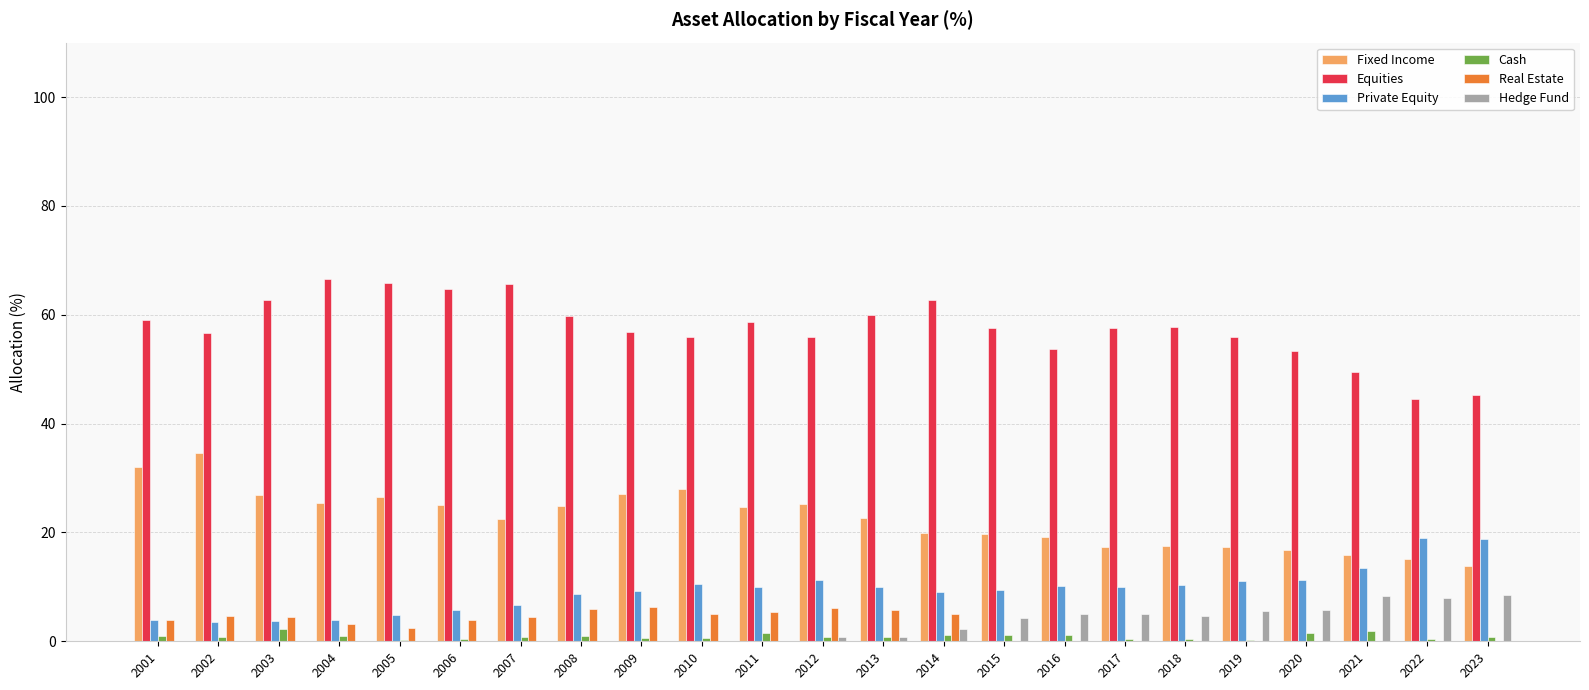

Is it true that Private Equity equals 5.9 at 2022?

False